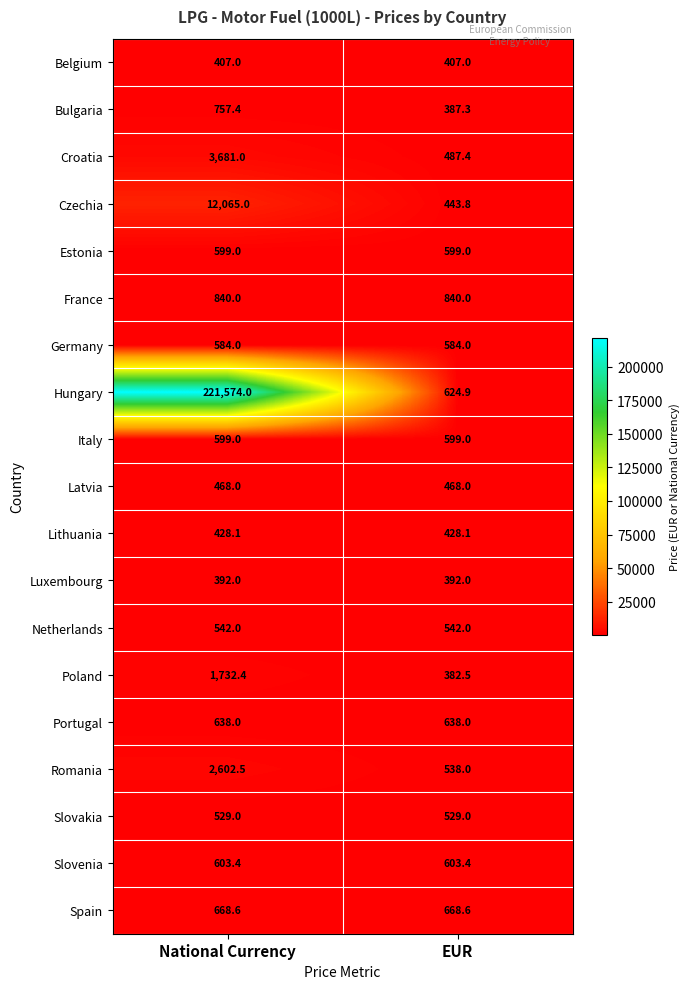

Read the Portugal value at National Currency.

638.0